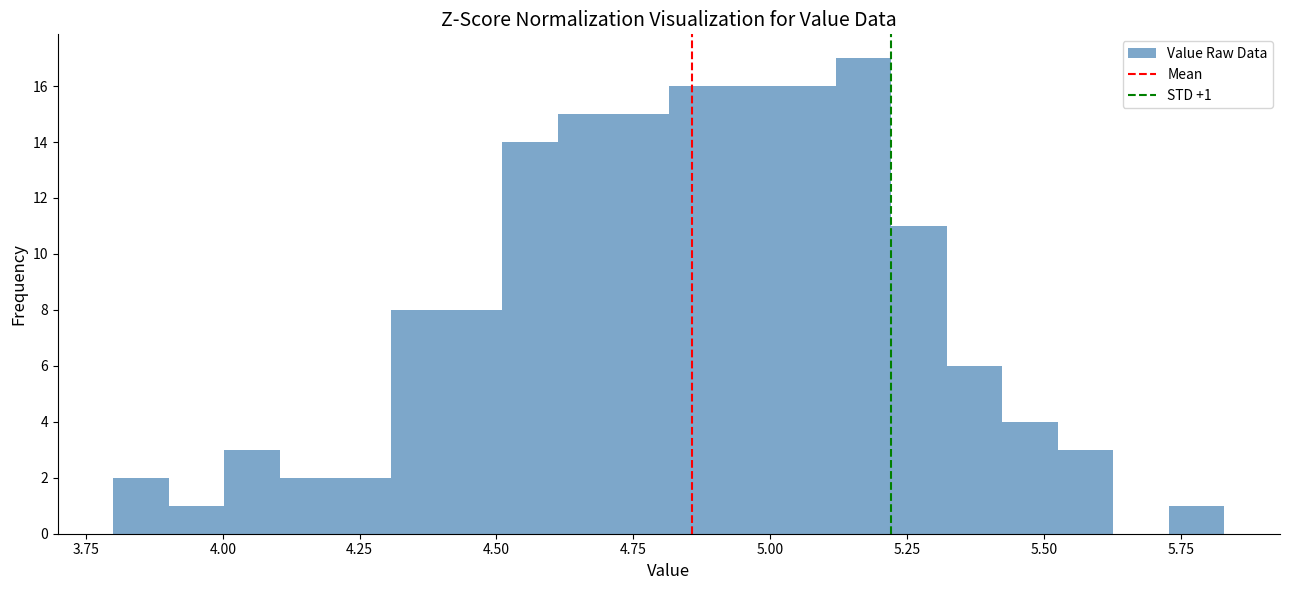

Around what value on the x-axis is the tallest bar? Give the approximate position of its centre, as read against the axis.

5.15